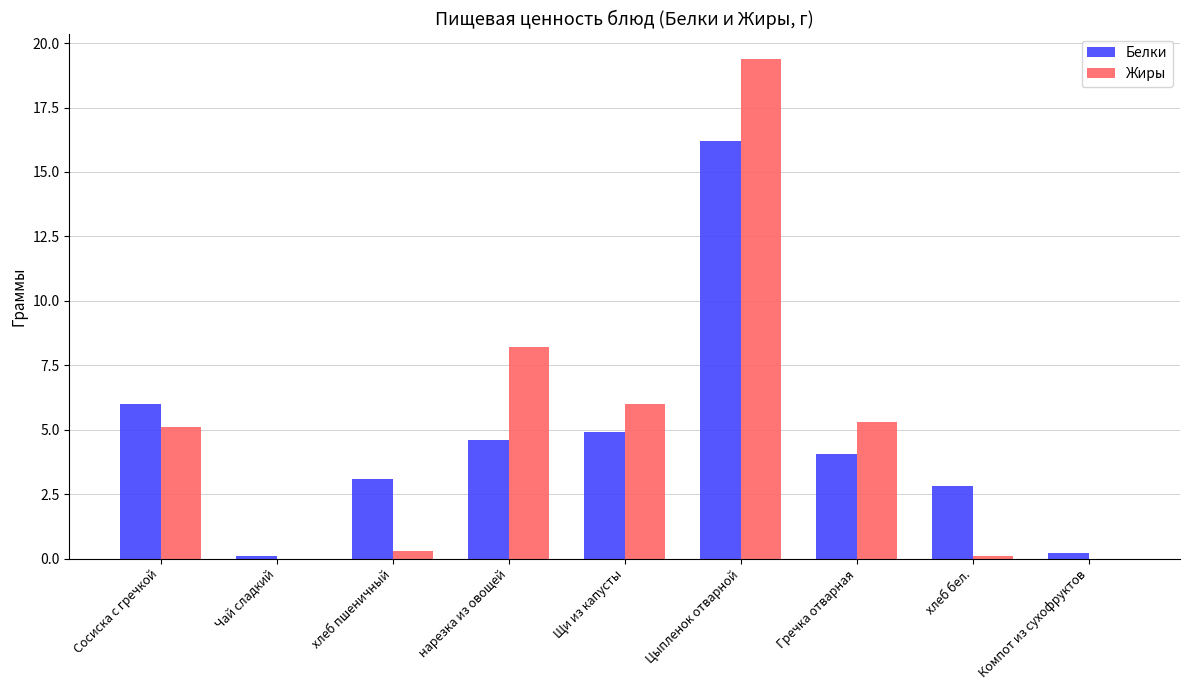

Is the value of Жиры at Цыпленок отварной greater than the value of Белки at Цыпленок отварной?

Yes